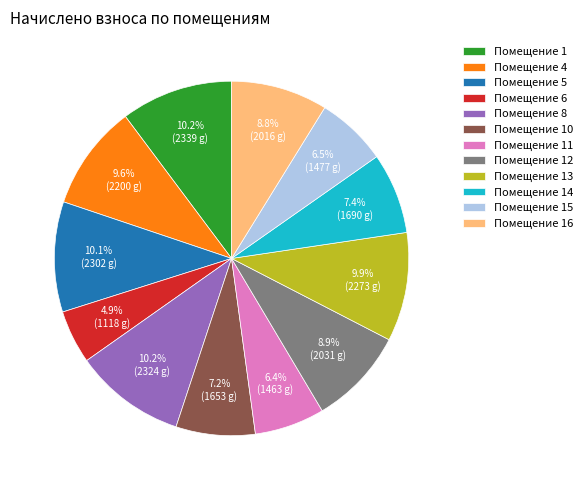

Is the sum of Помещение 4 and Помещение 14 greater than half?

No